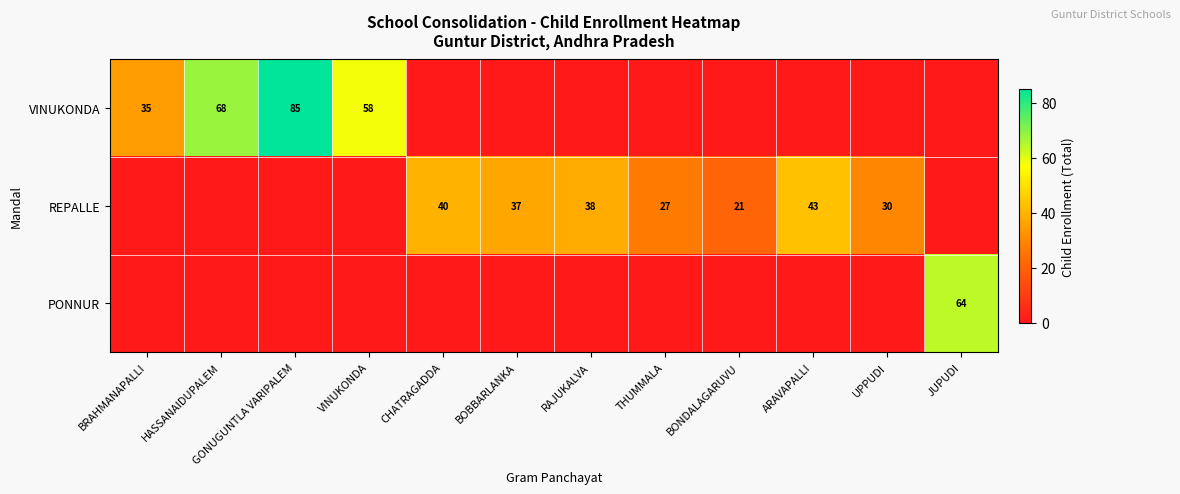

Is it true that VINUKONDA equals 61 at BRAHMANAPALLI?

False